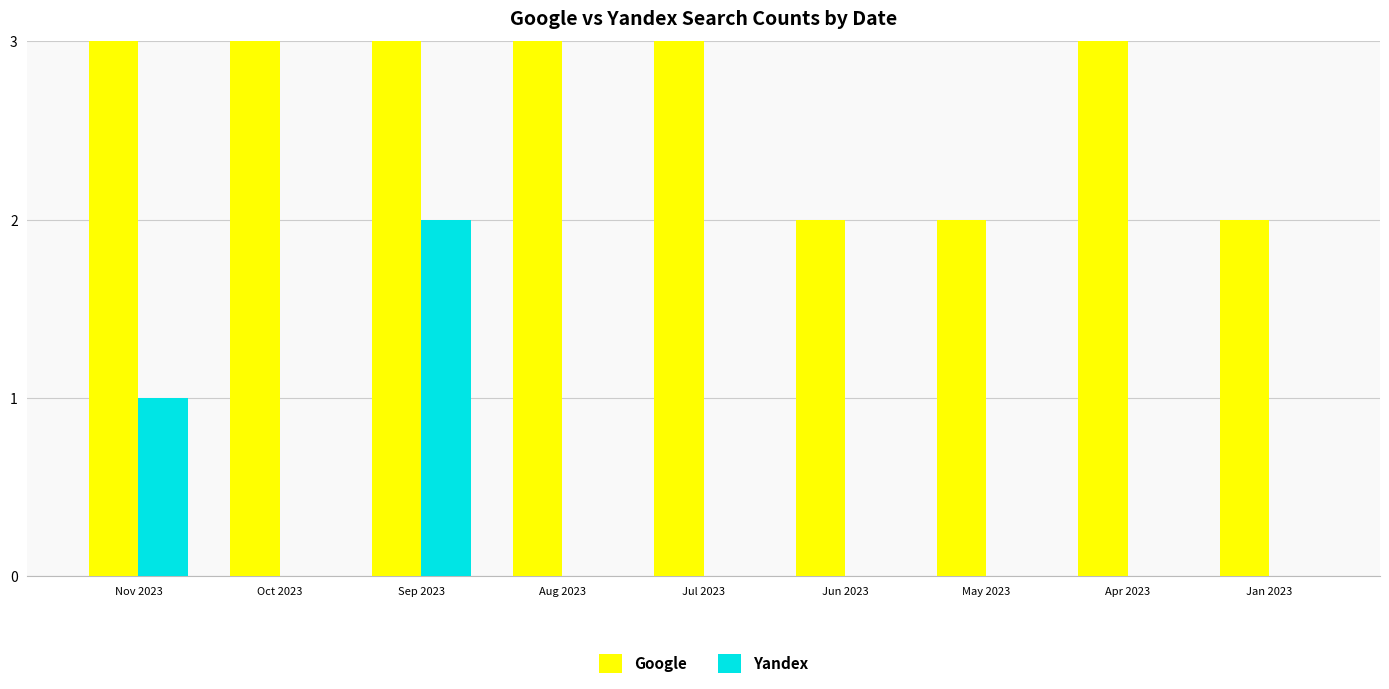

How many groups of bars are there?

9